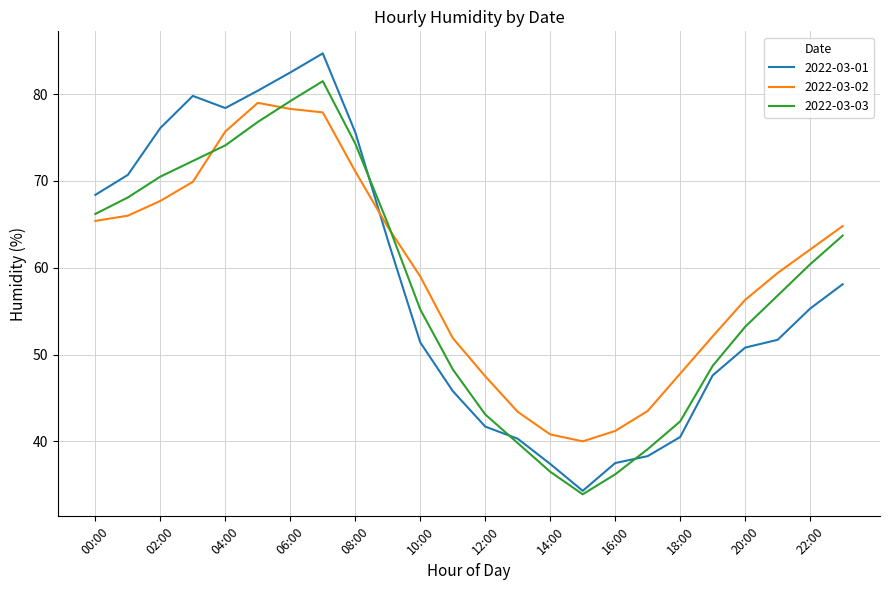

How many lines are shown in the chart?

3